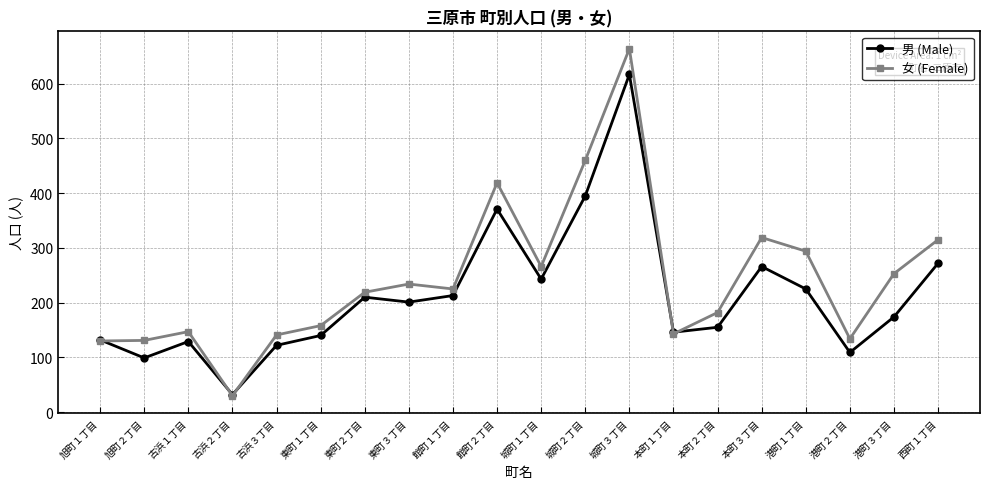

Where is the first local maximum for 女 (Female)?

古浜１丁目